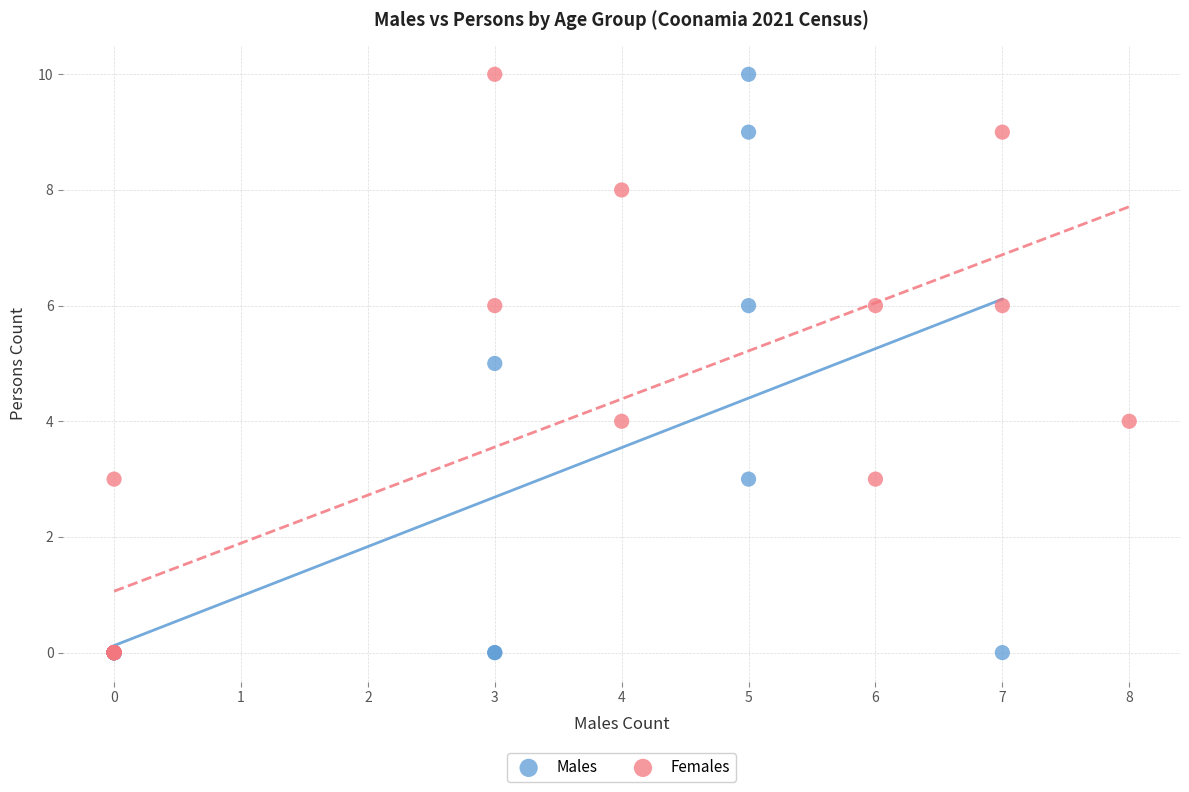

What are all the series names shown in the legend?

Males, Females